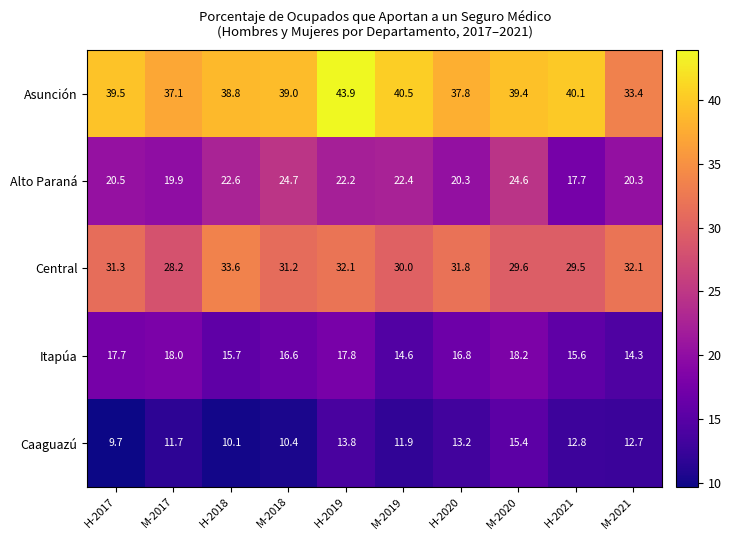

Where is Alto Paraná nearest to the value 21?

H-2017